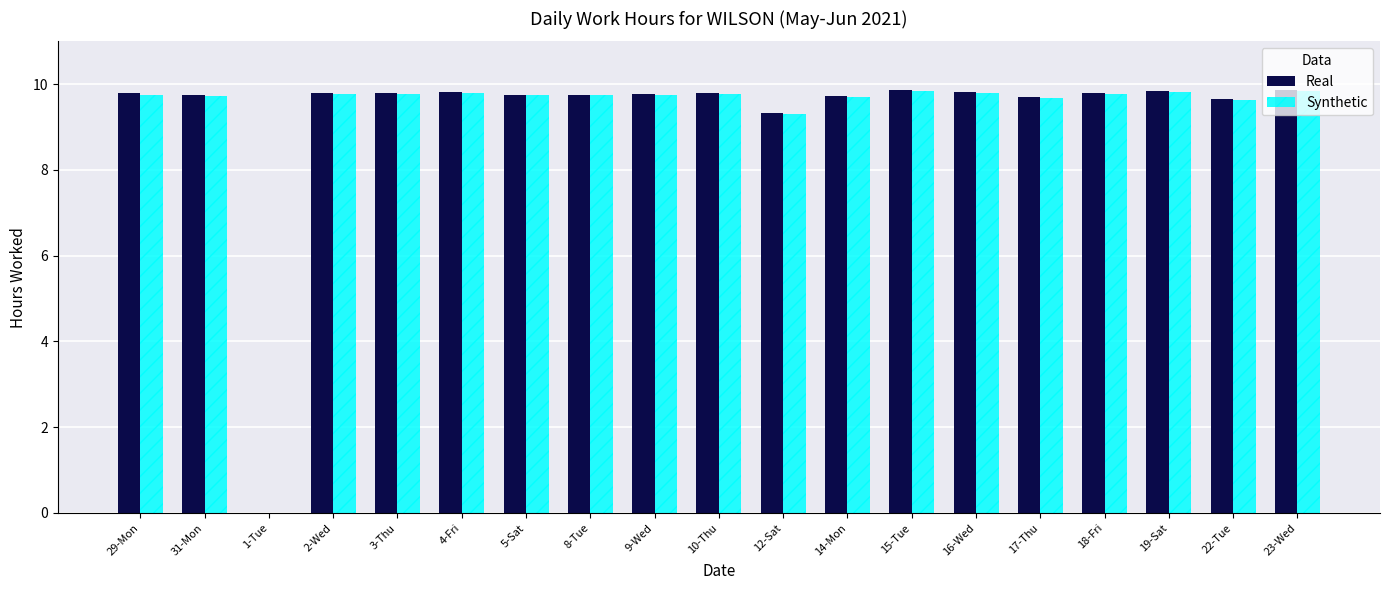

What is the total value across all series at 16-Wed?

19.6